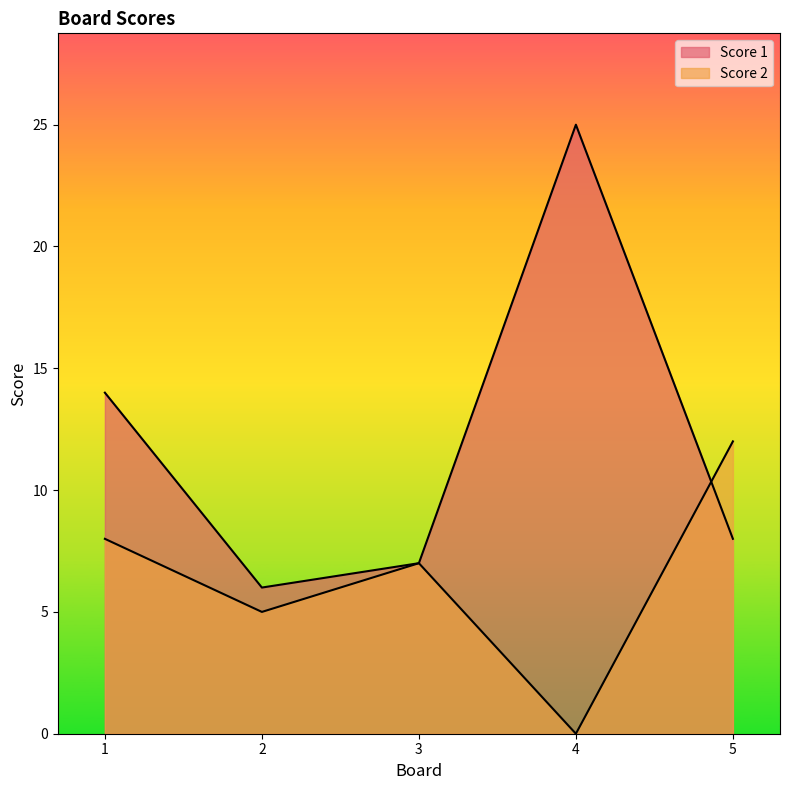

At which category is the sum across all series the highest?

4